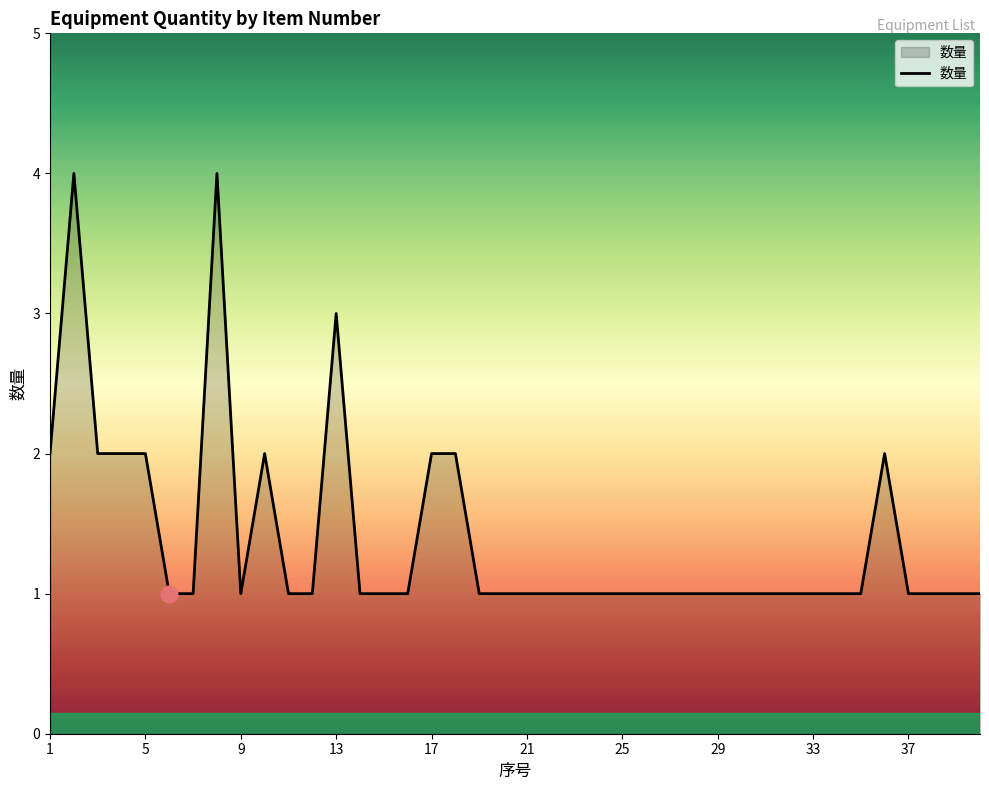

What is the maximum value shown in the chart?

4